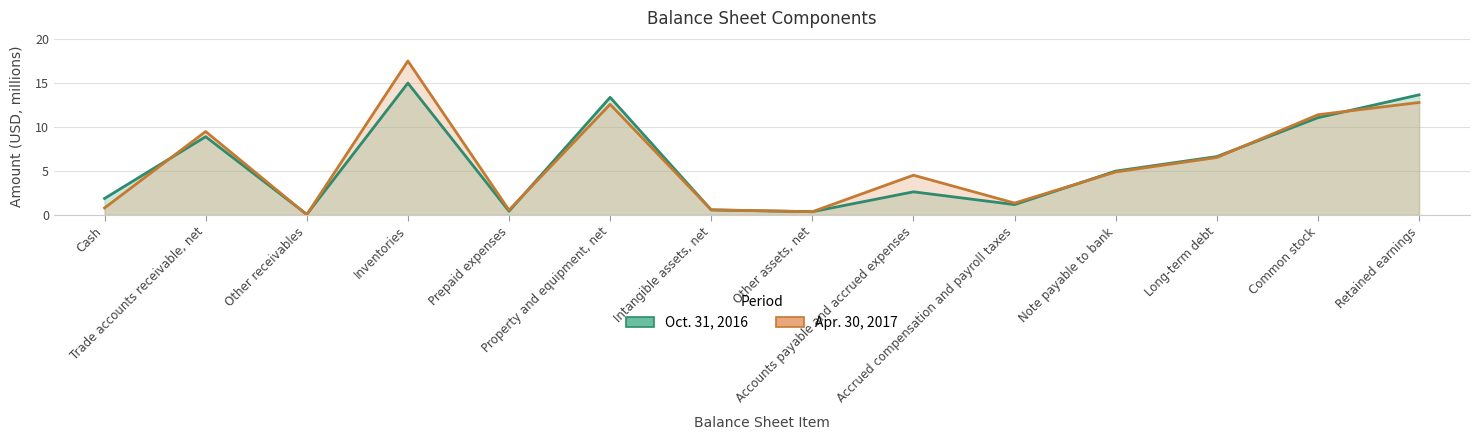

Which series changed the most between Inventories and Note payable to bank?

Apr. 30, 2017